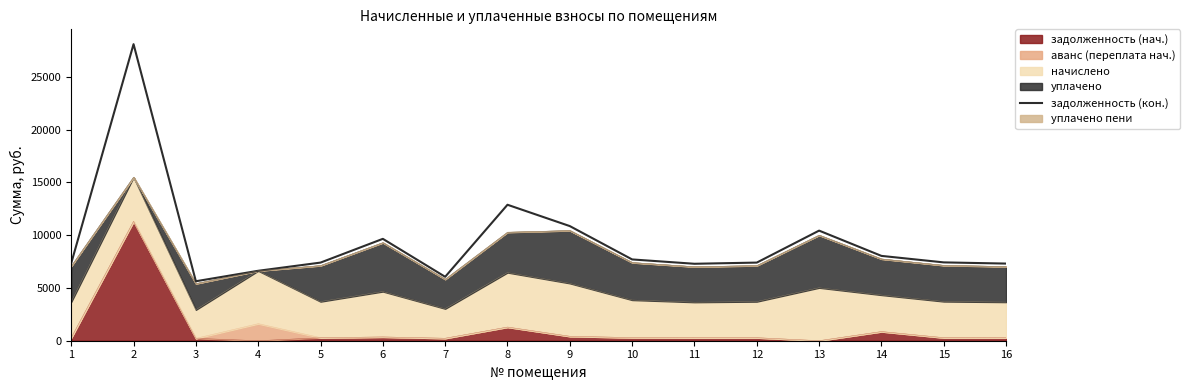

What is the value of the 14th point from the left?

8036.1